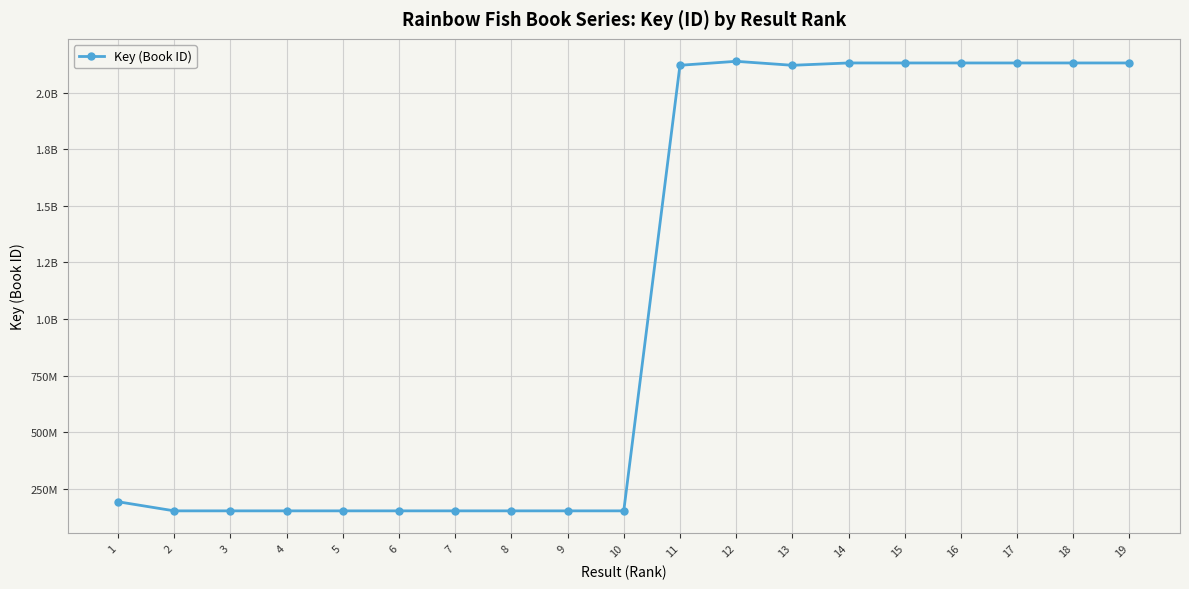

Reading left to right, transcribe all the data shown in this chart.

193804530	153629696	153631342	153631474	153630986	153630103	153630326	153630461	153630674	153630503	2120133182	2137641560	2120132782	2130401153	2130383576	2130390832	2130383562	2130401281	2130394732